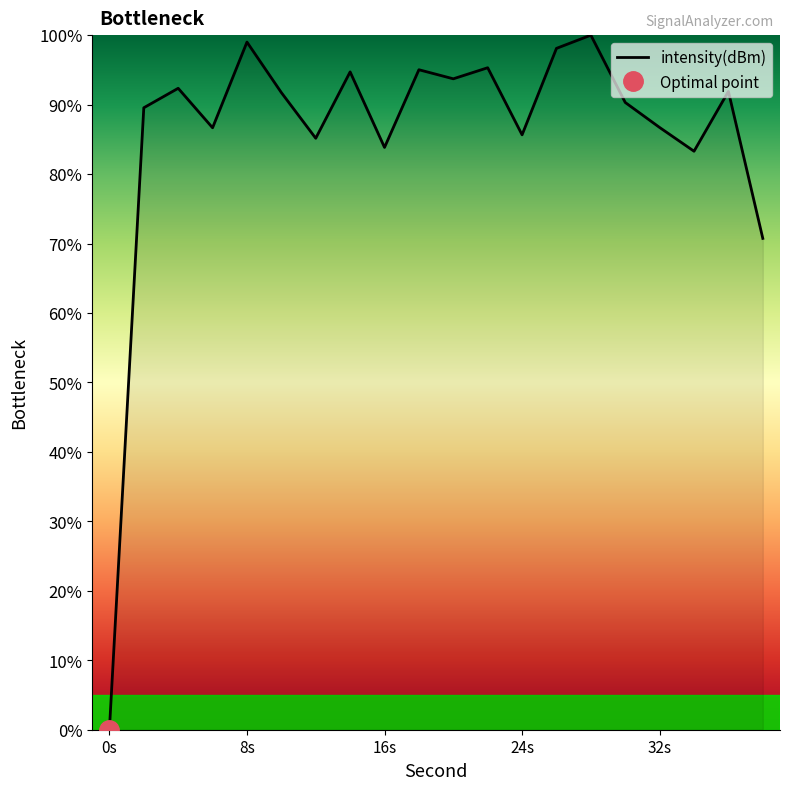

At which label does intensity(dBm) reach its minimum?

0s